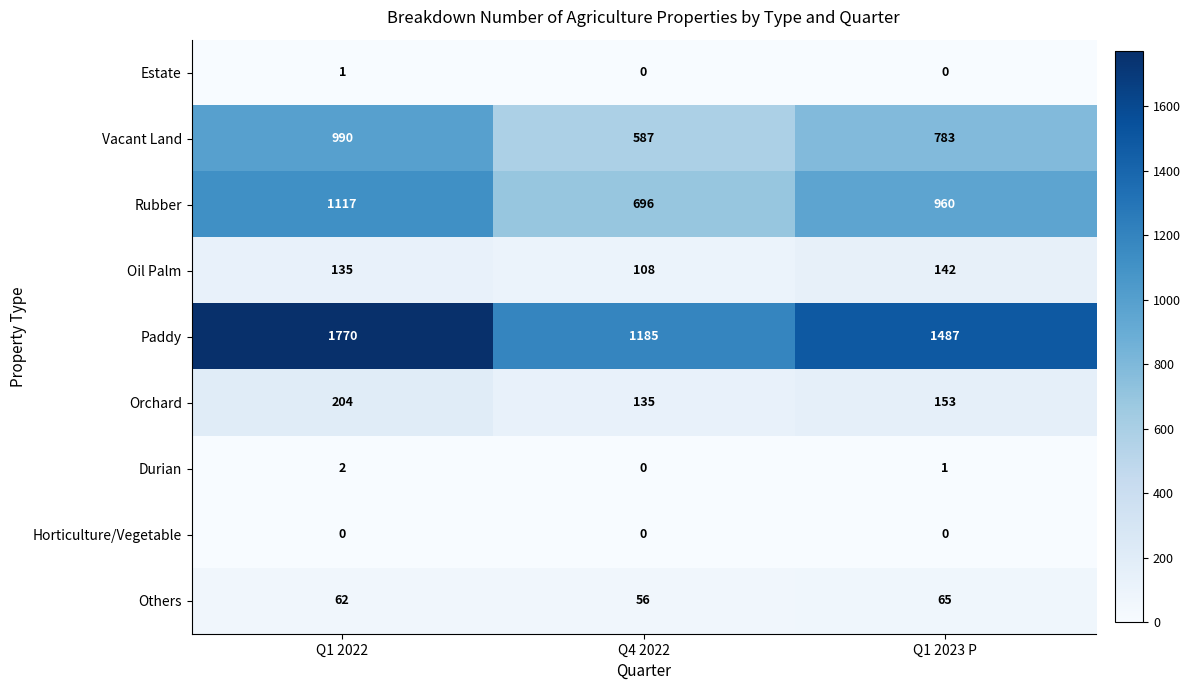

Which series has the widest spread of values?

Paddy